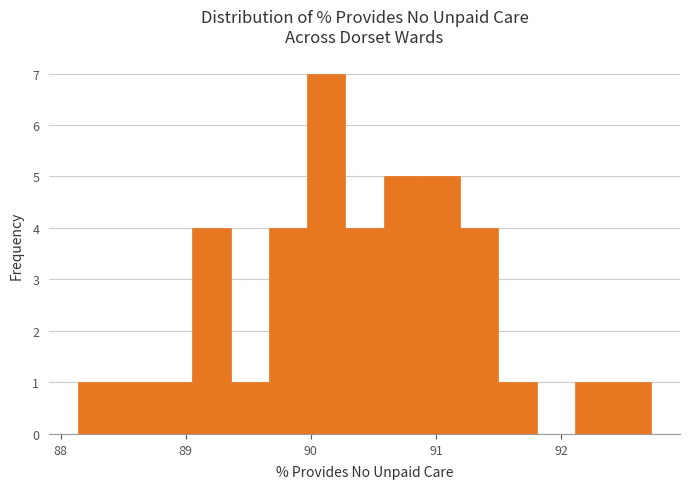

Read against the x-axis, roughly where is the centre of the tallest bar?

90.1